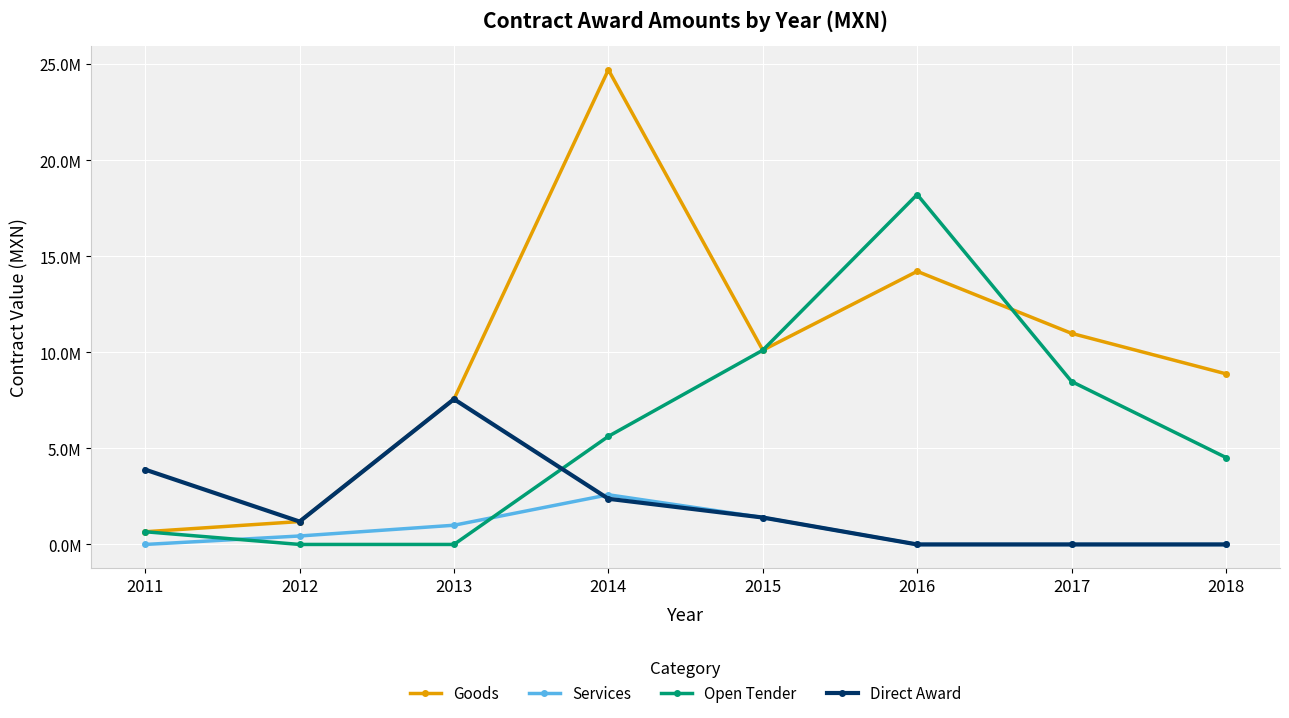

What is the maximum value shown in the chart?

24708256.2